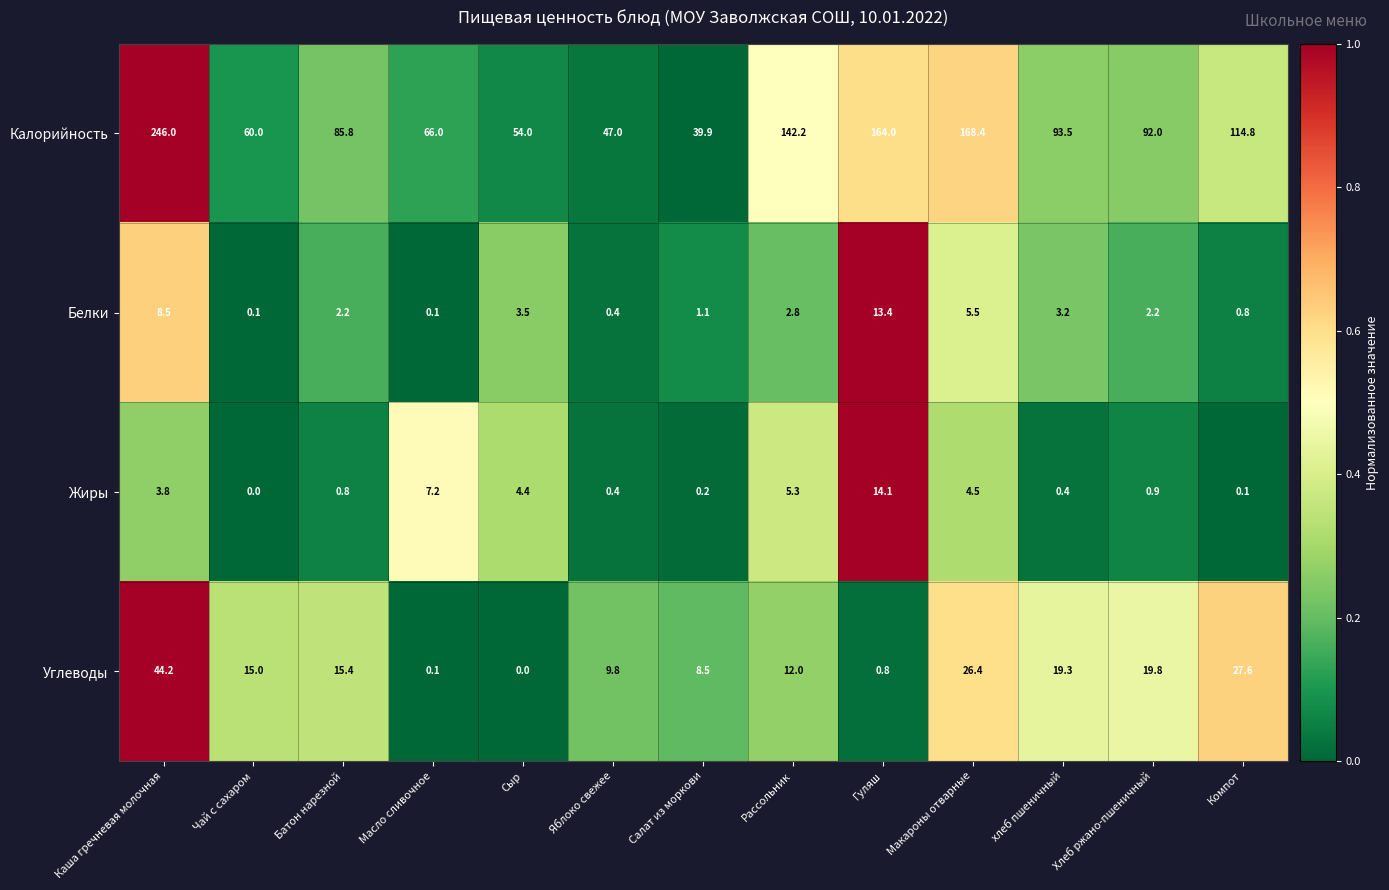

Count the number of categories in the chart.

13